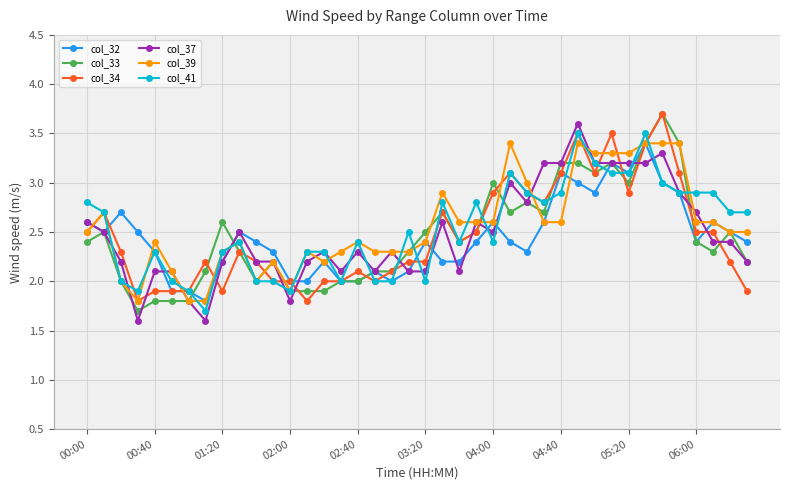

What is the value of the col_39 point at the 2nd from the left?

2.7